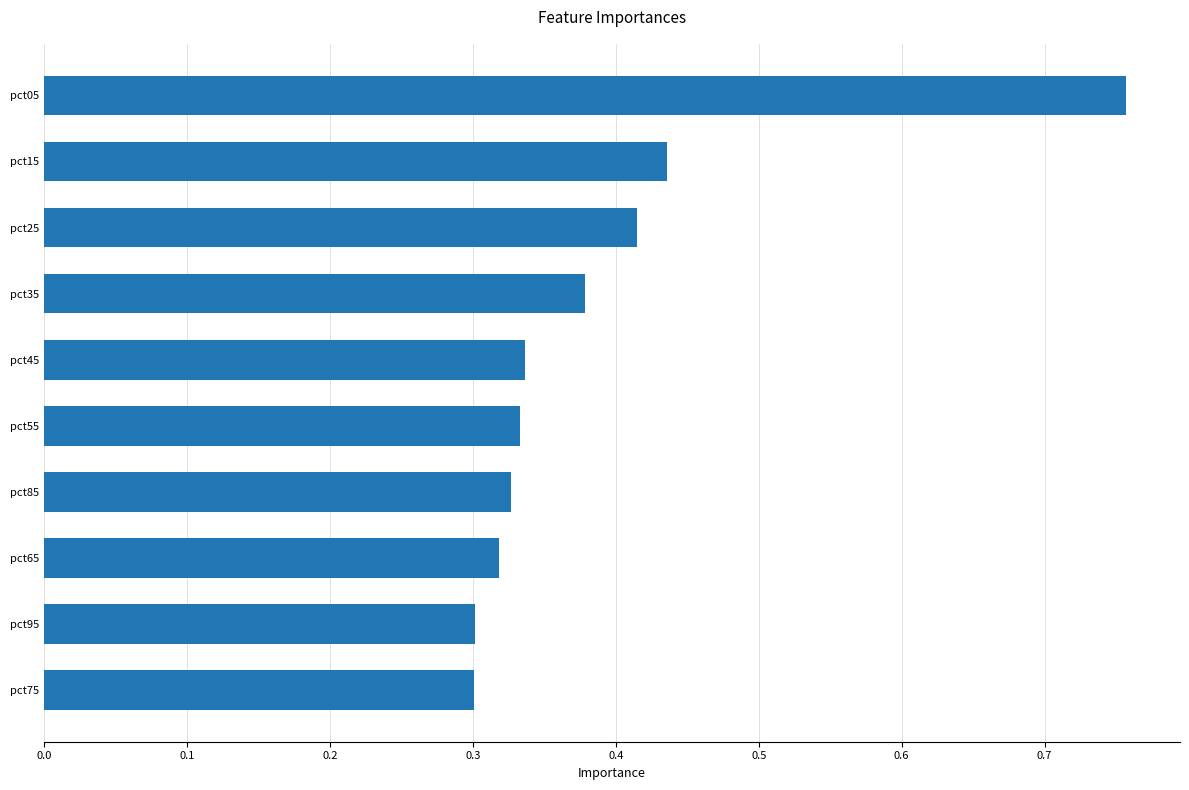

How many values are between 0 and 1?

10